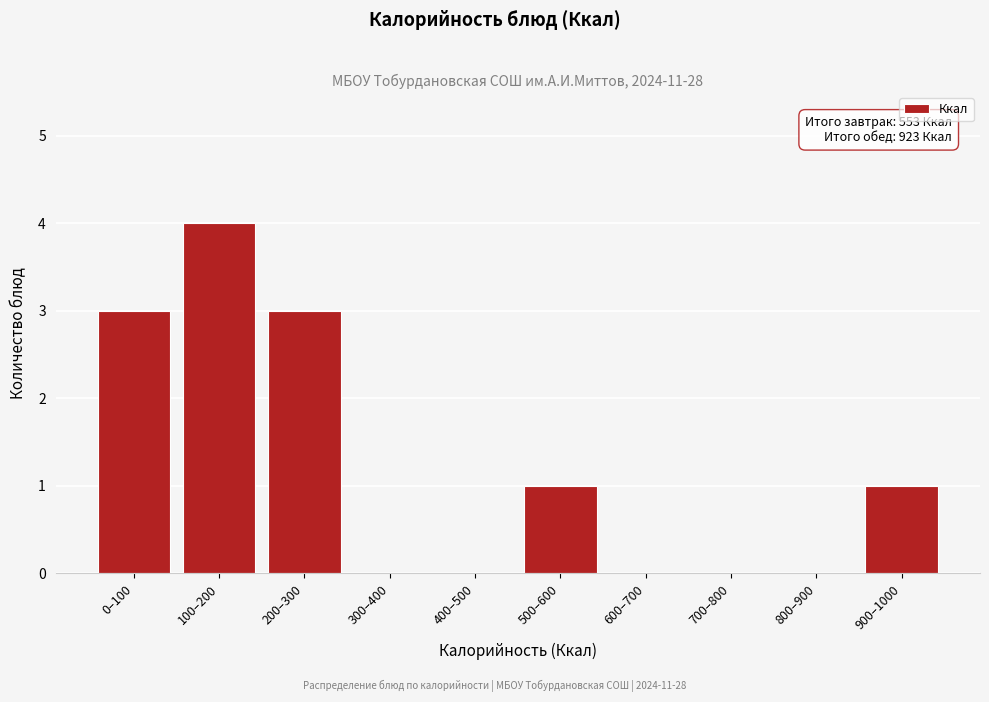

Reading left to right, transcribe all the data shown in this chart.

0–100=3	100–200=4	200–300=3	300–400=0	400–500=0	500–600=1	600–700=0	700–800=0	800–900=0	900–1000=1